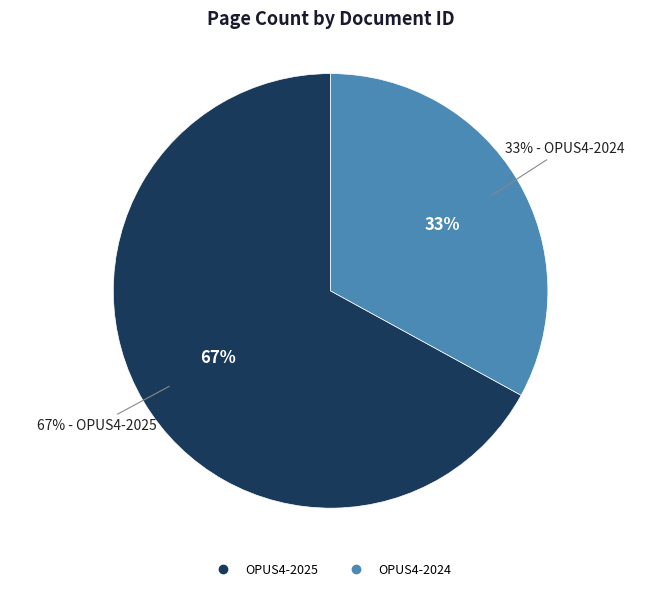

What percentage do OPUS4-2024 and OPUS4-2025 together represent?

100.0%